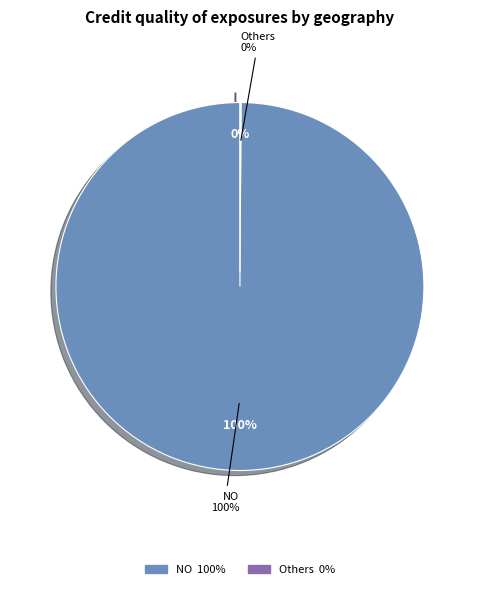

Does any single category account for the majority?

Yes